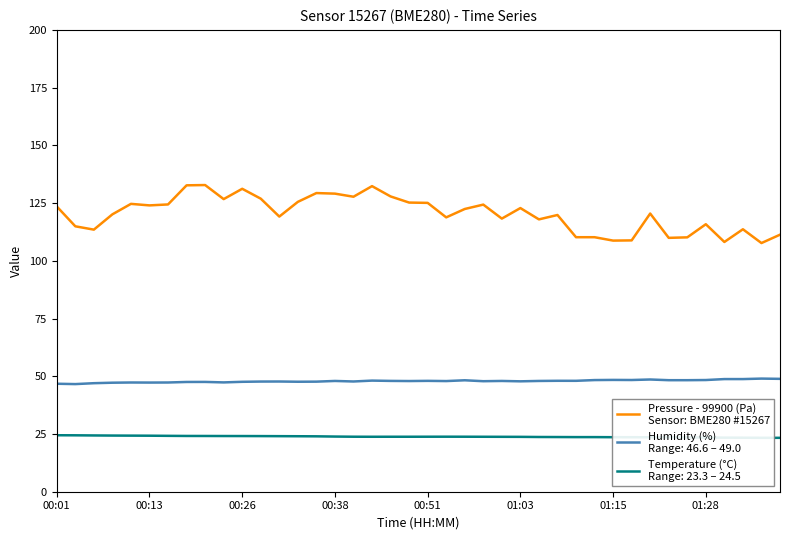

What is the maximum value shown in the chart?

132.8